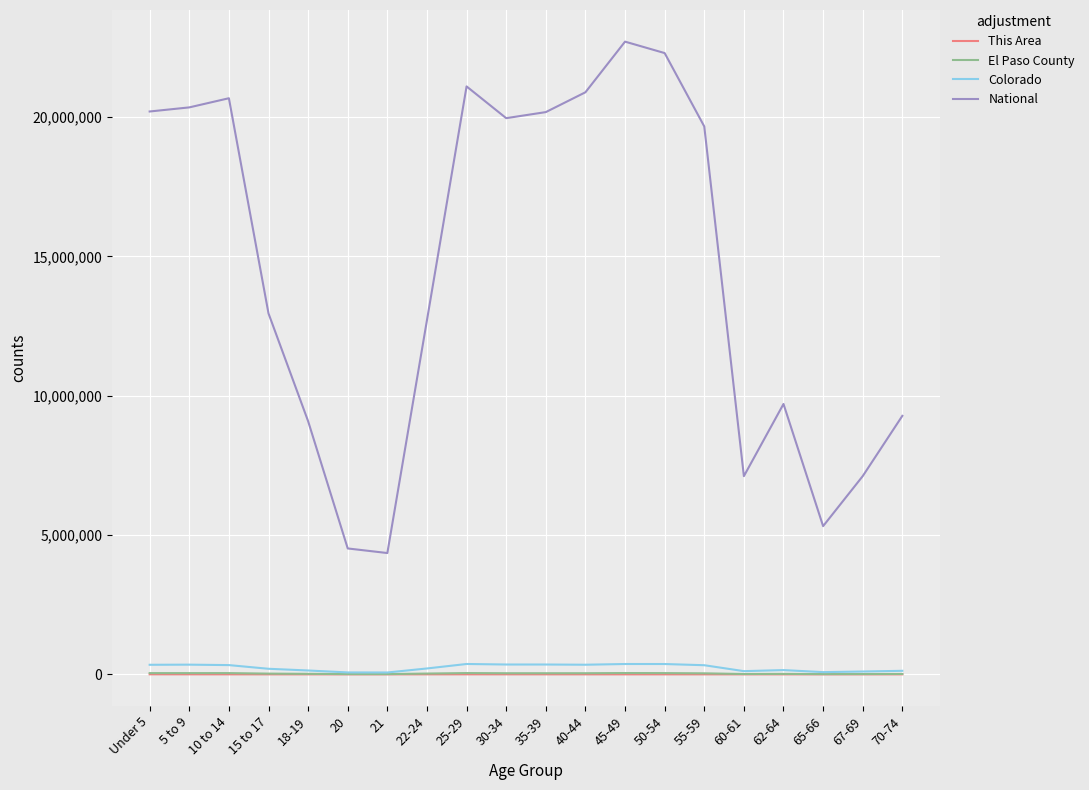

Which series has the largest total across all categories?

National